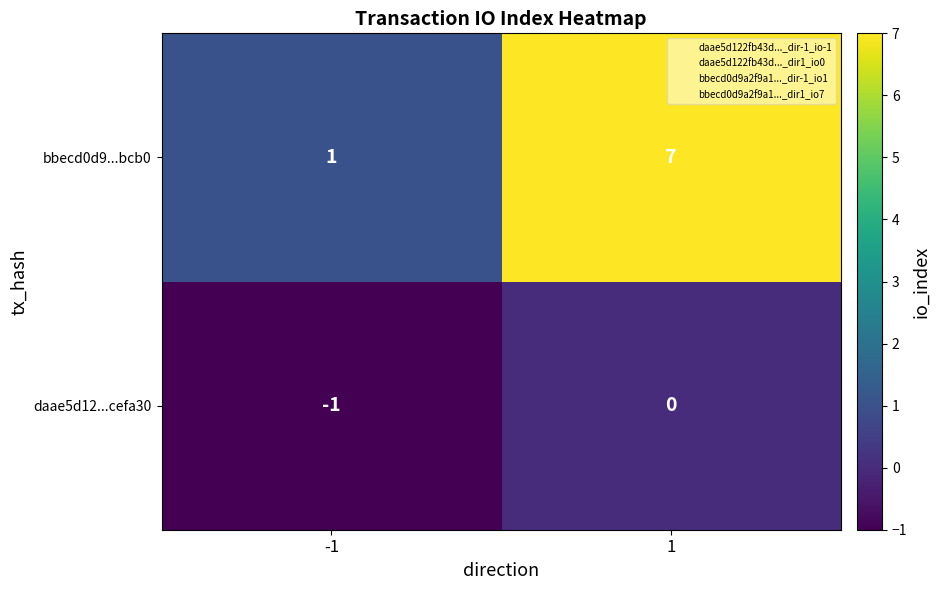

Which category has the lowest value across all series?

-1